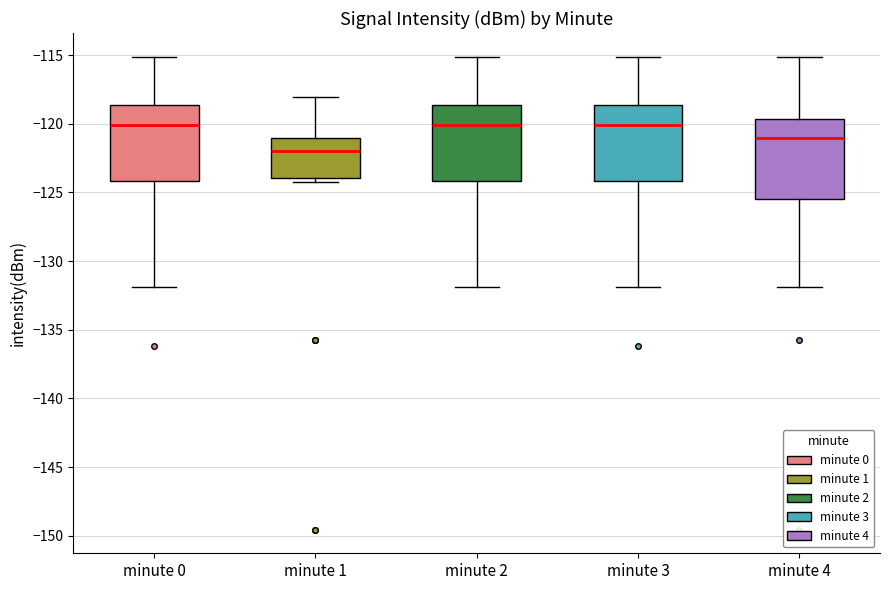

Where does the median line of the box for minute 2 sit on the y-axis? The values are not printed on the chart, so give them approximately, as read against the axis.

-120.0